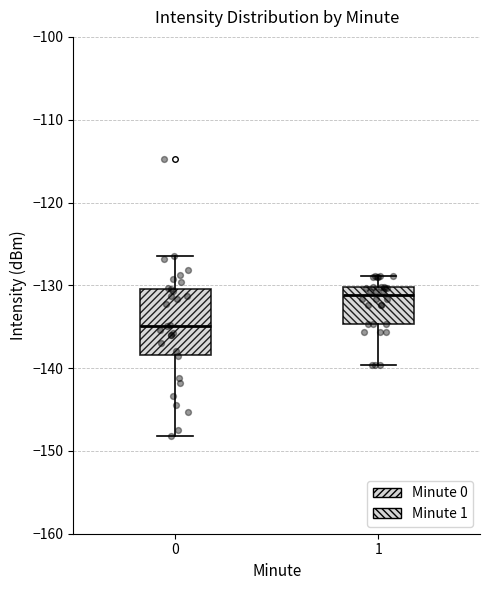

Where does the upper whisker of the box at x = 0 end on the y-axis? The values are not printed on the chart, so give them approximately, as read against the axis.

-127